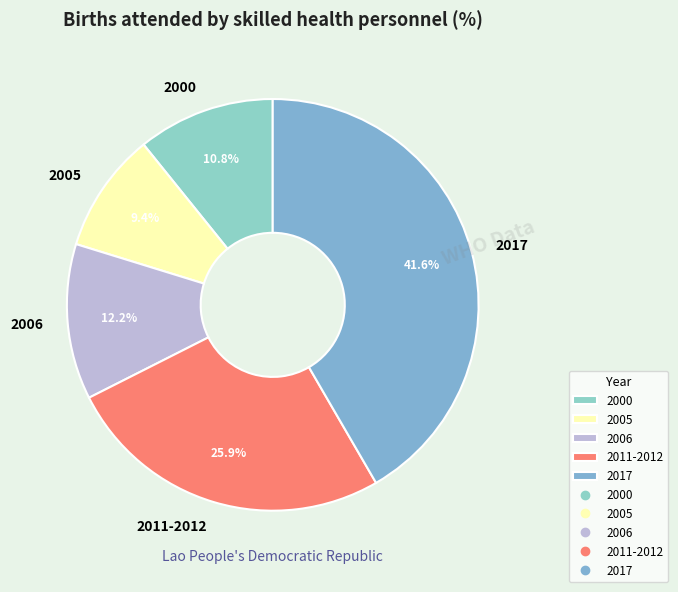

Is there any slice that represents more than half of the pie?

No